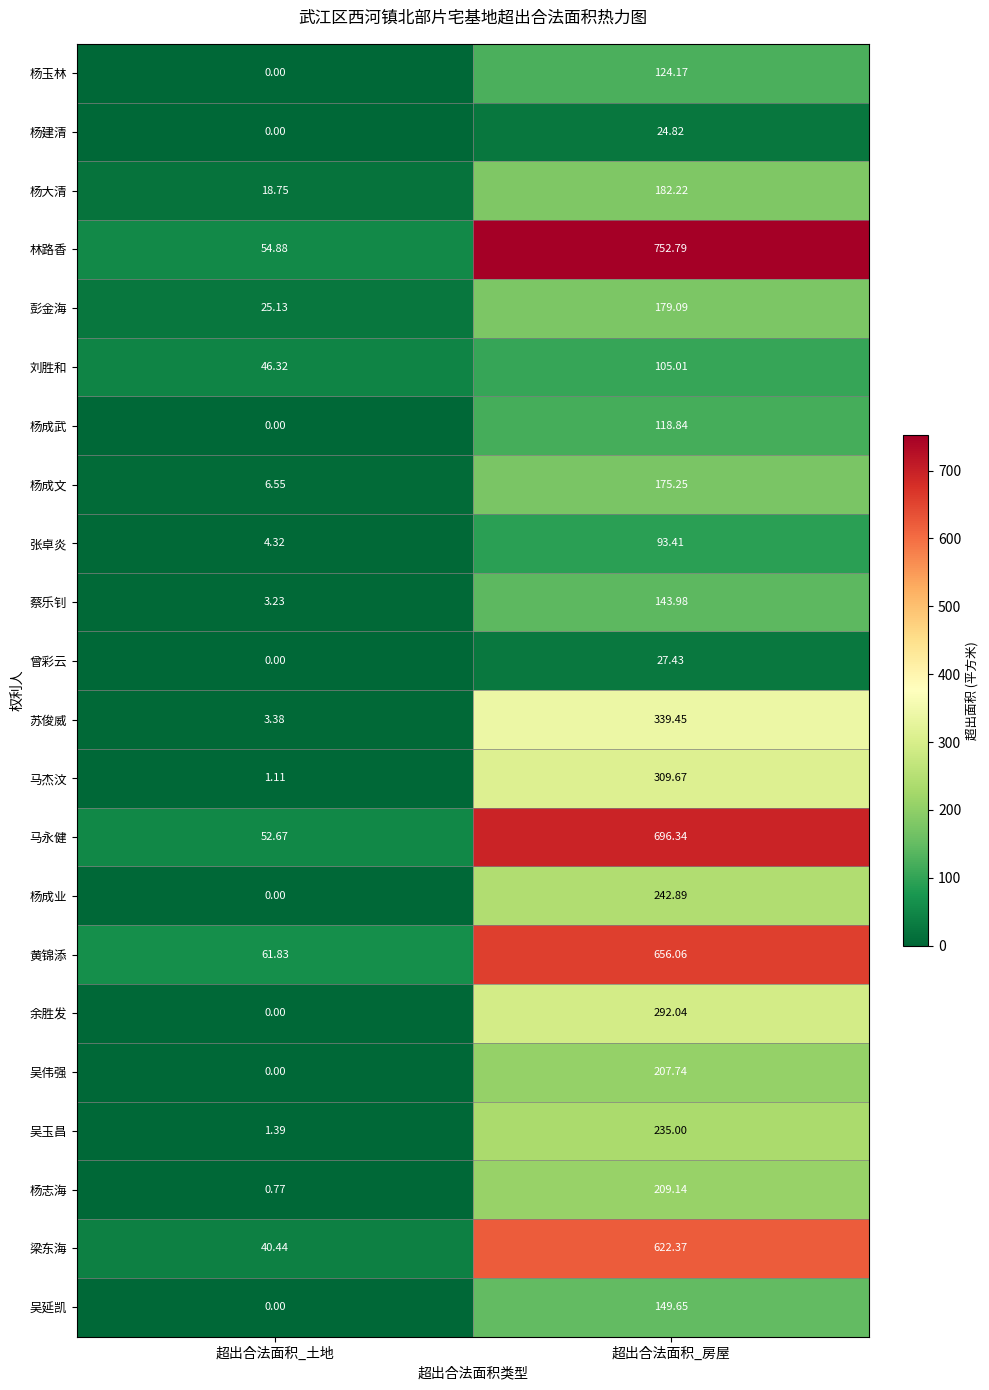

At 超出合法面积_房屋, list the series in order from smallest to largest.

杨建清, 曾彩云, 张卓炎, 刘胜和, 杨成武, 杨玉林, 蔡乐钊, 吴延凯, 杨成文, 彭金海, 杨大清, 吴伟强, 杨志海, 吴玉昌, 杨成业, 余胜发, 马杰汶, 苏俊威, 梁东海, 黄锦添, 马永健, 林路香